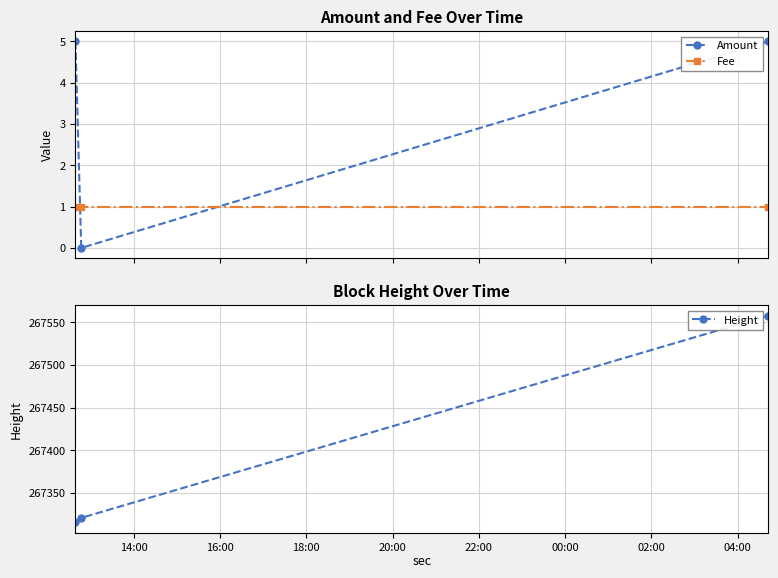

What is the lowest value of the Height series?

267316